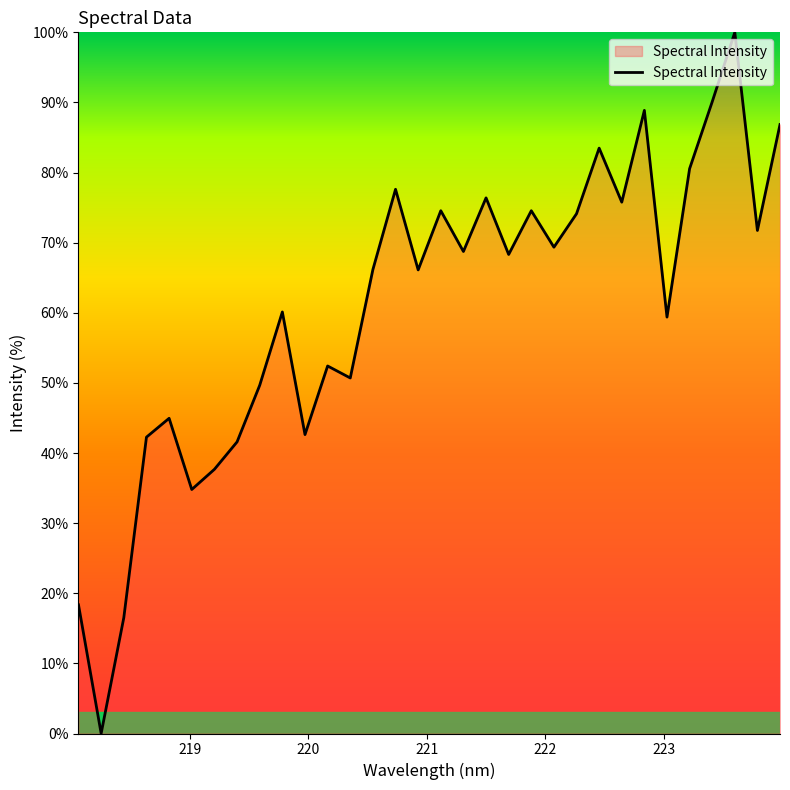

What is the difference between the maximum and minimum values?

100.0